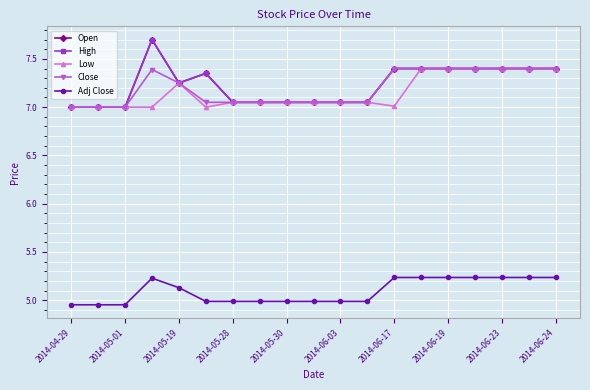

Does the chart have visible grid lines?

Yes